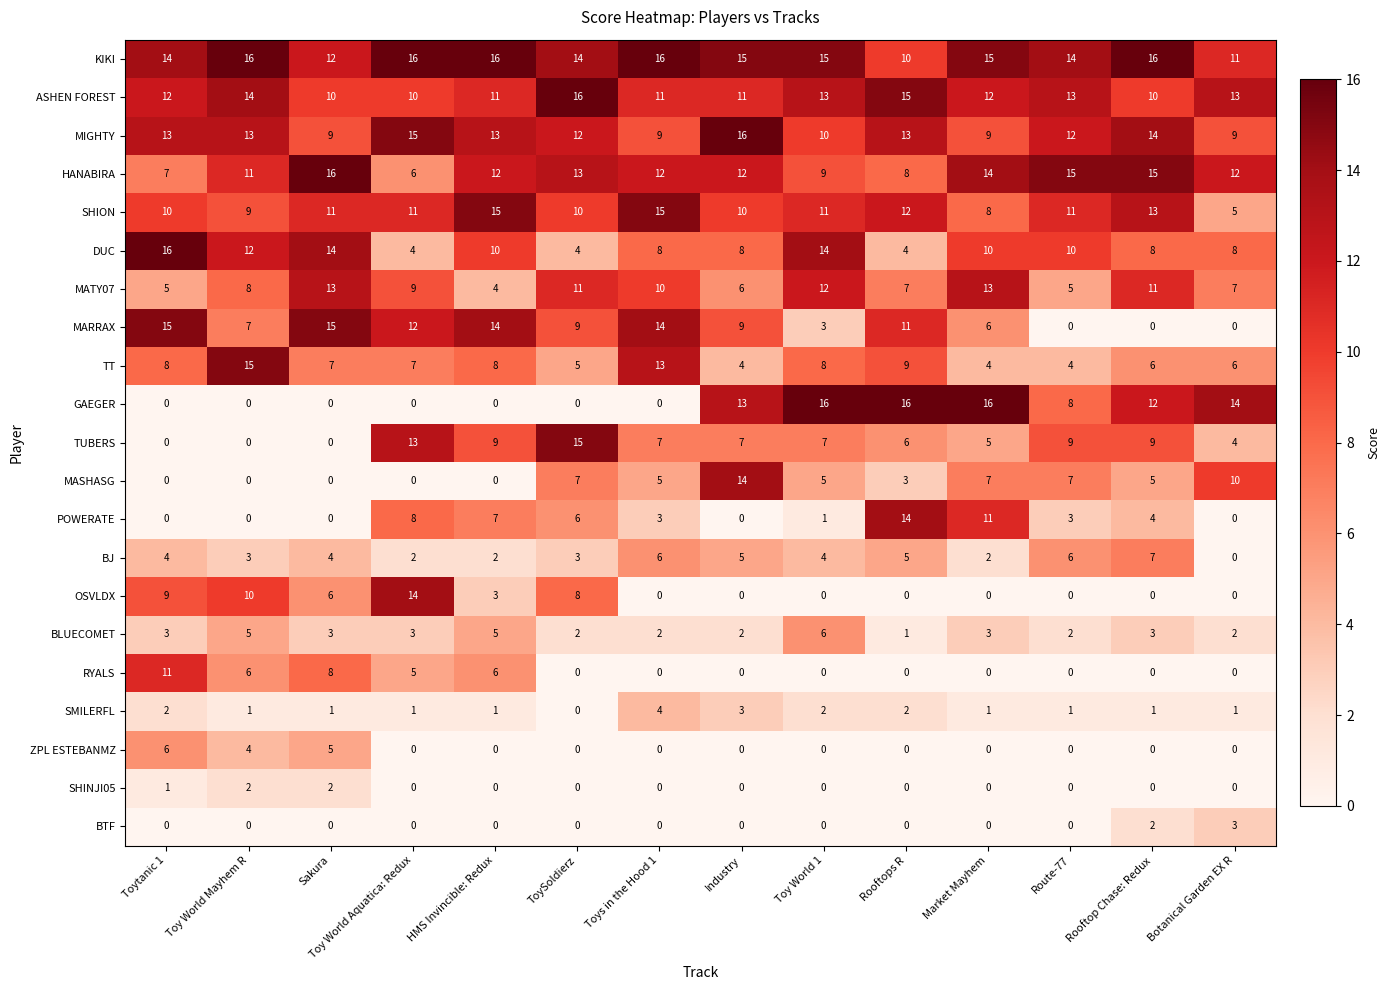

How many DUC values are between 8 and 12?

8